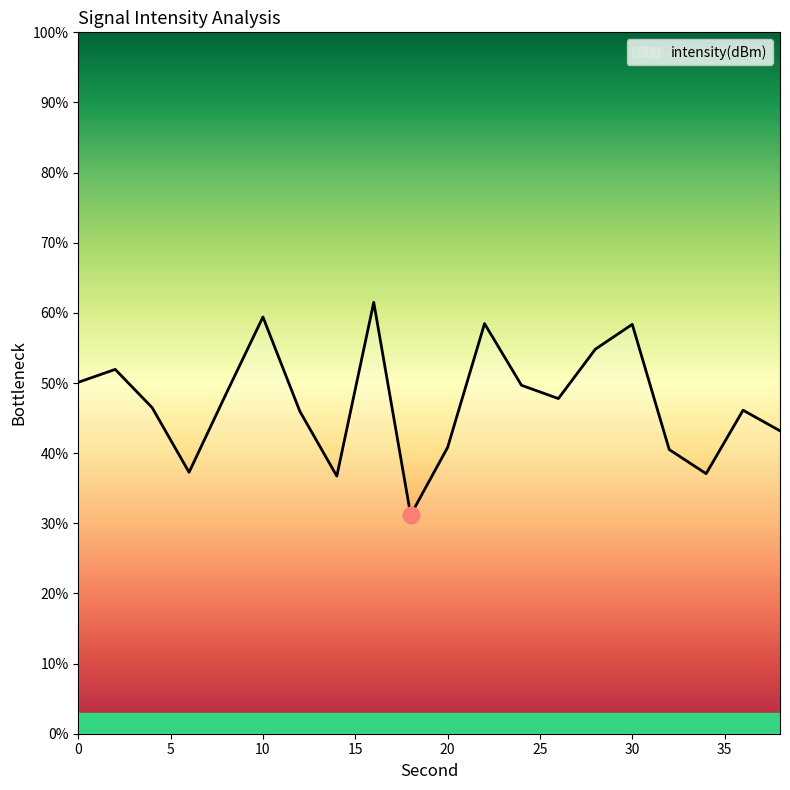

What is the smallest value displayed?

31.2